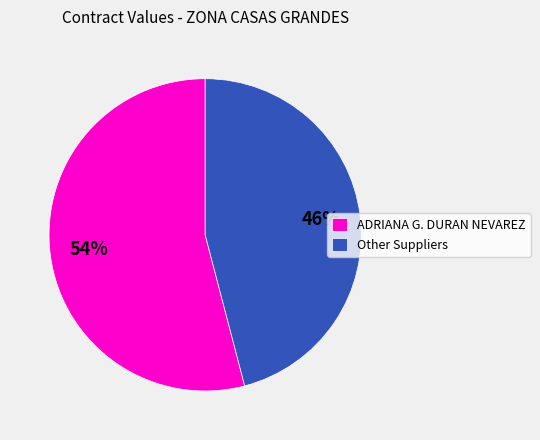

The Other Suppliers slice represents 46% of the pie. True or false?

True